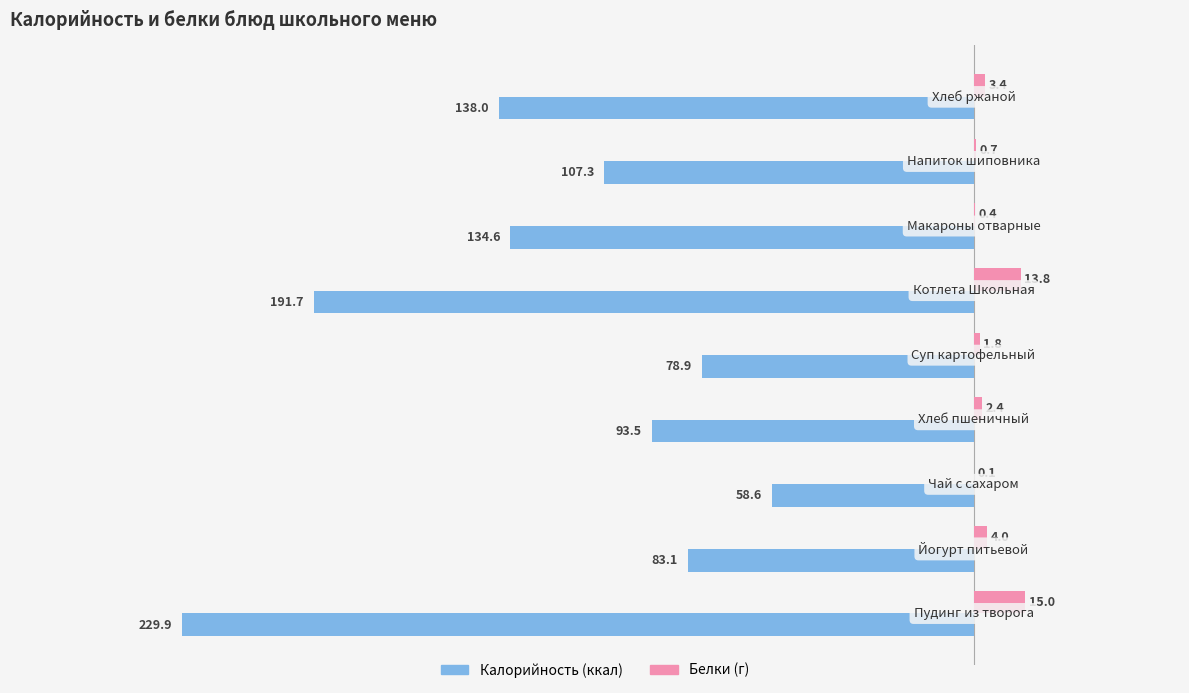

What is the maximum value shown in the chart?

15.0